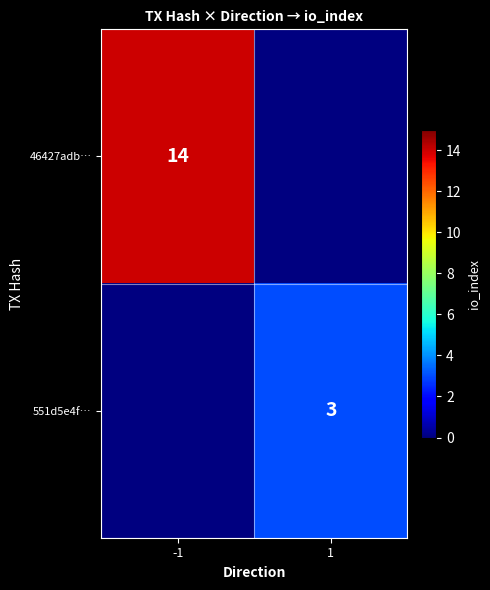

The 551d5e4f… series shows 1 at 1. True or false?

False